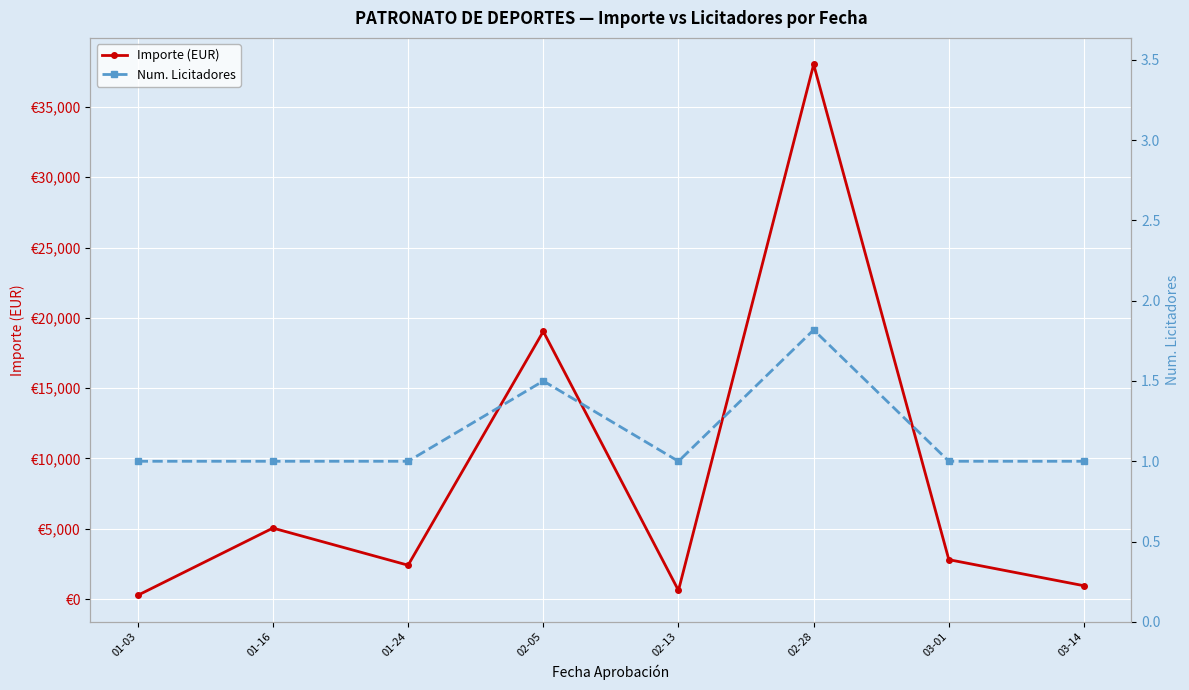

What is the lowest value of the Num. Licitadores series?

1.0